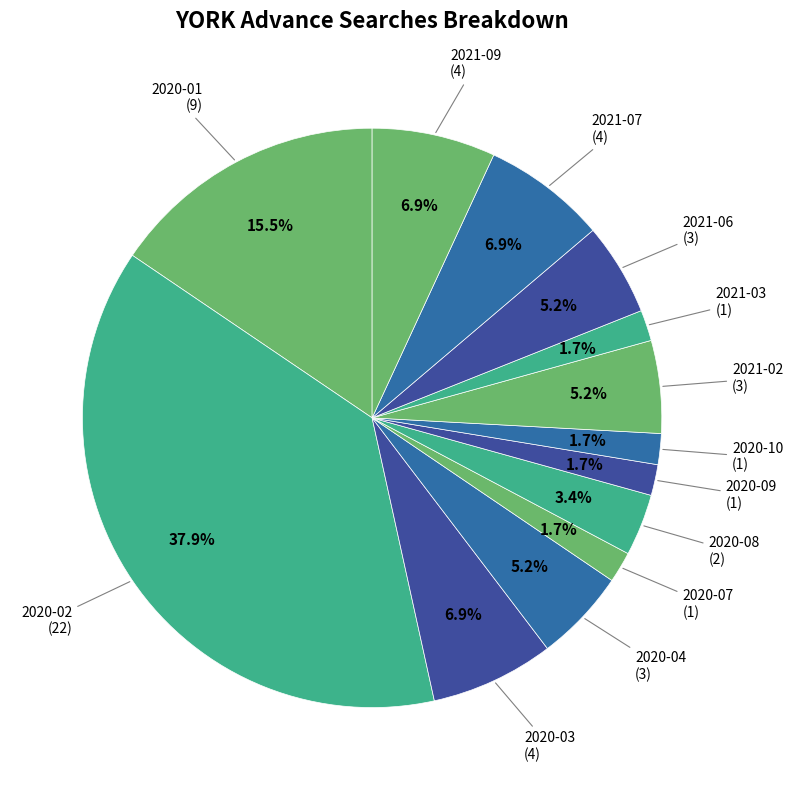

Rank the categories by value from highest to lowest.

2020-02, 2020-01, 2020-03, 2021-07, 2021-09, 2020-04, 2021-02, 2021-06, 2020-08, 2020-07, 2020-09, 2020-10, 2021-03